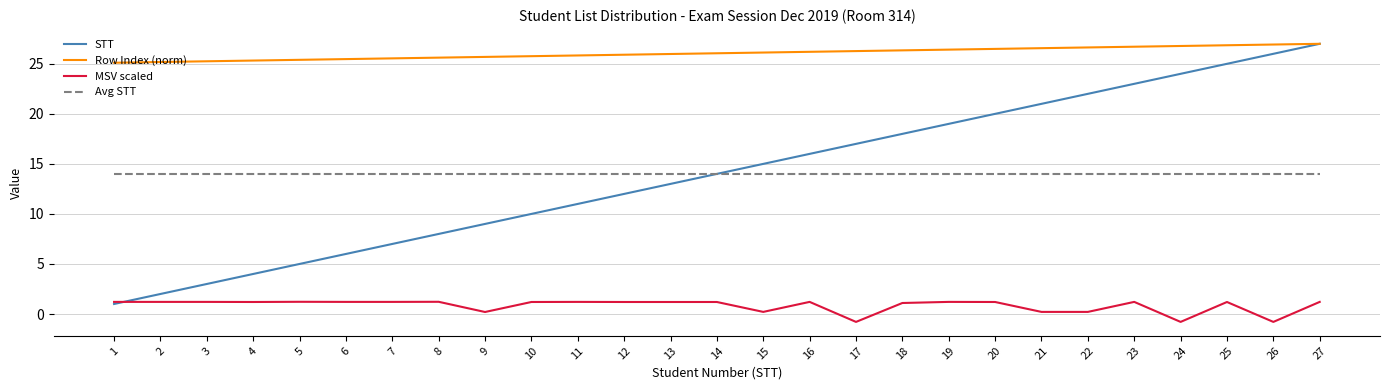

What value does the Row Index (norm) series have at 10?

25.8